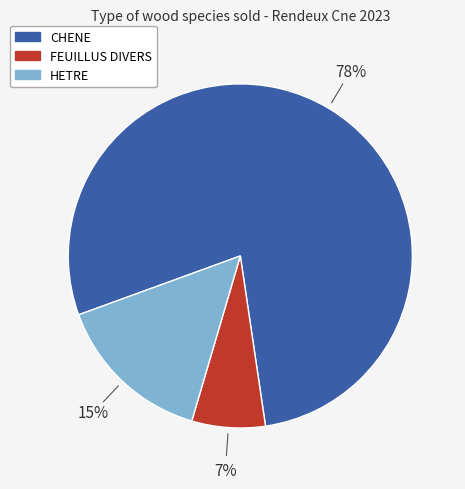

What percentage is the HETRE slice, to the nearest percent?

15%